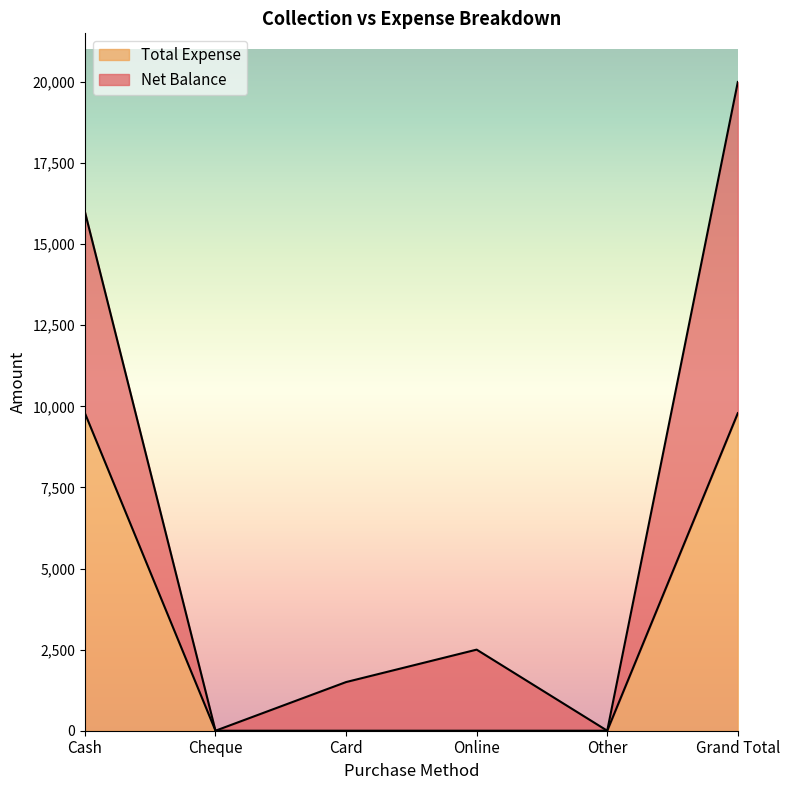

True or false: the data shows 9790 at Cash.

True